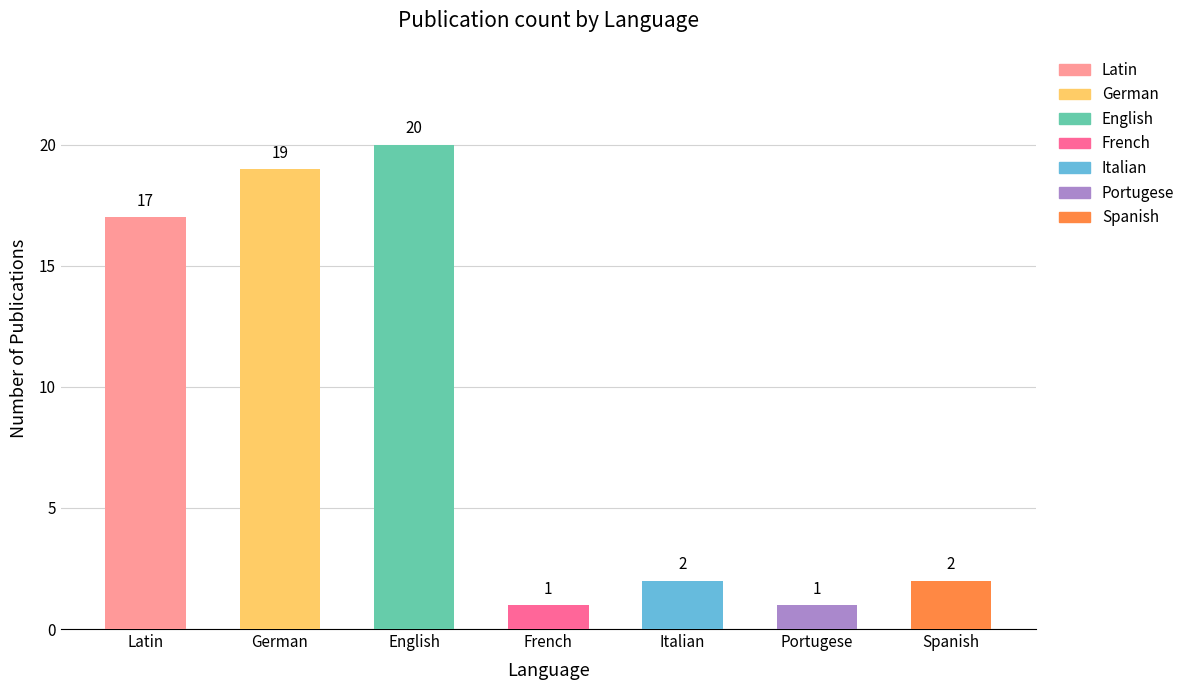

Reading left to right, transcribe all the data shown in this chart.

Latin=17	German=19	English=20	French=1	Italian=2	Portugese=1	Spanish=2